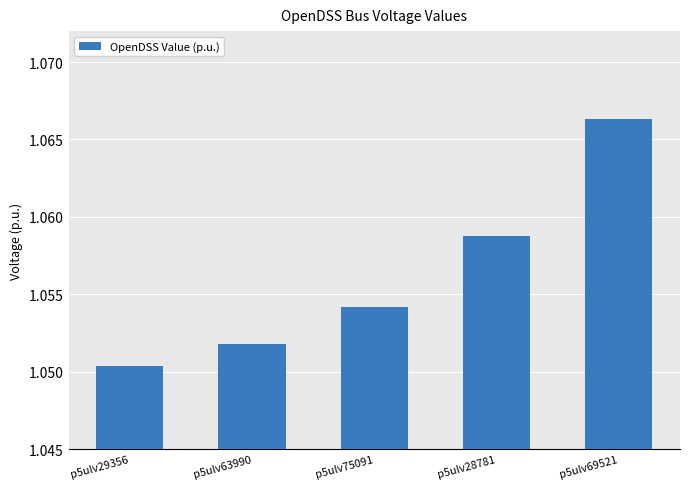

Which category has the lowest value across all series?

p5ulv29356